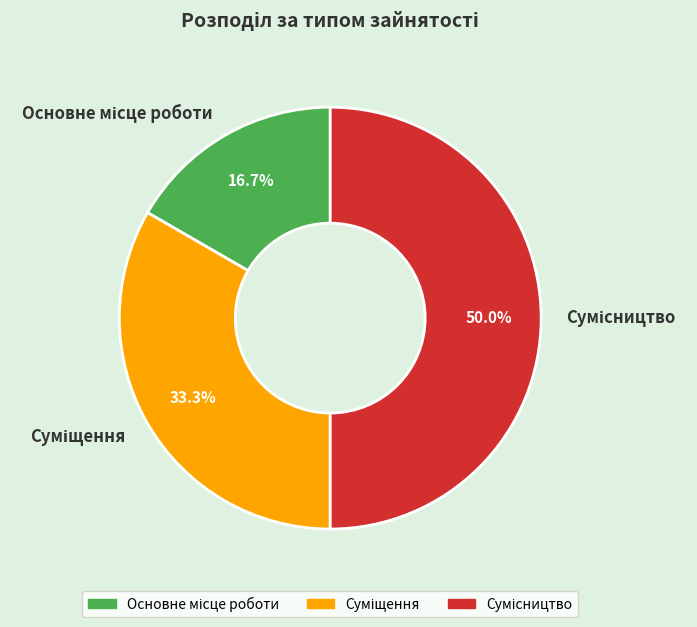

To the nearest percent, what is the combined percentage of Основне місце роботи and Суміщення?

50%